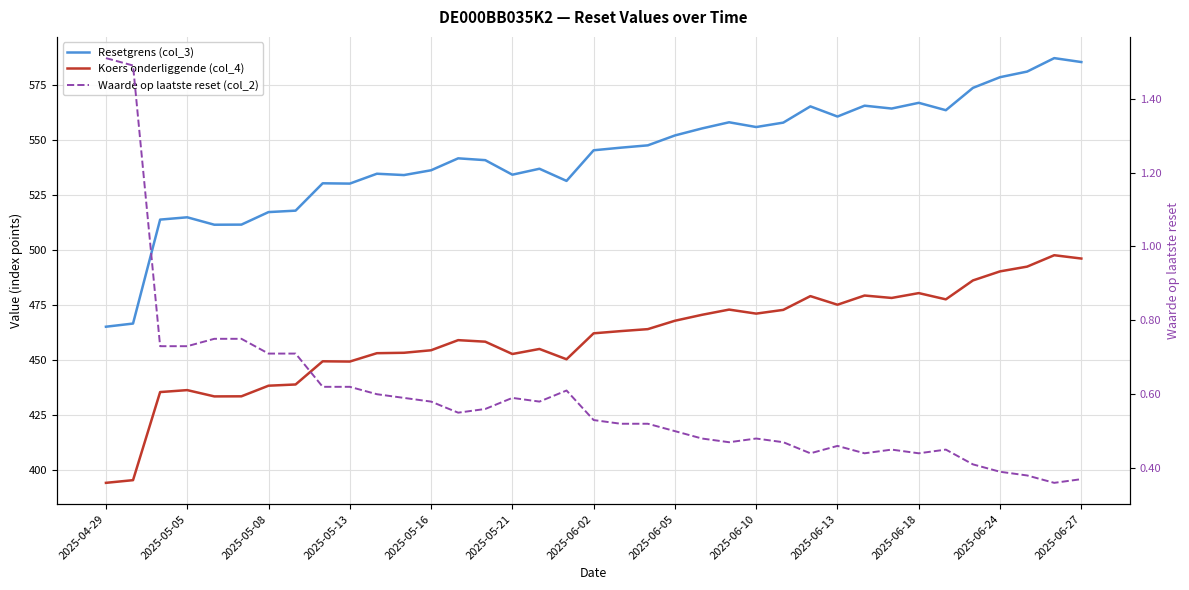

How many data points in Resetgrens (col_3) are above 545?

19